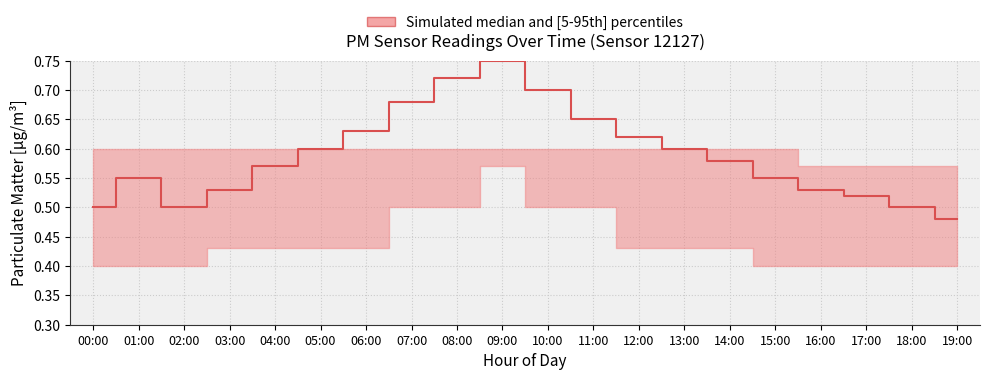

What position from the left is 09:00?

10